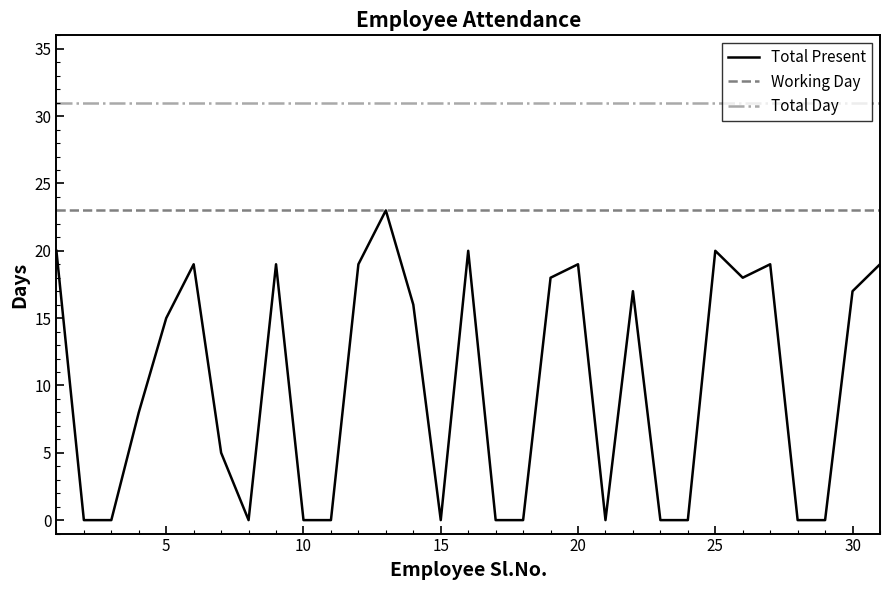

Which series has the largest total across all categories?

Total Day